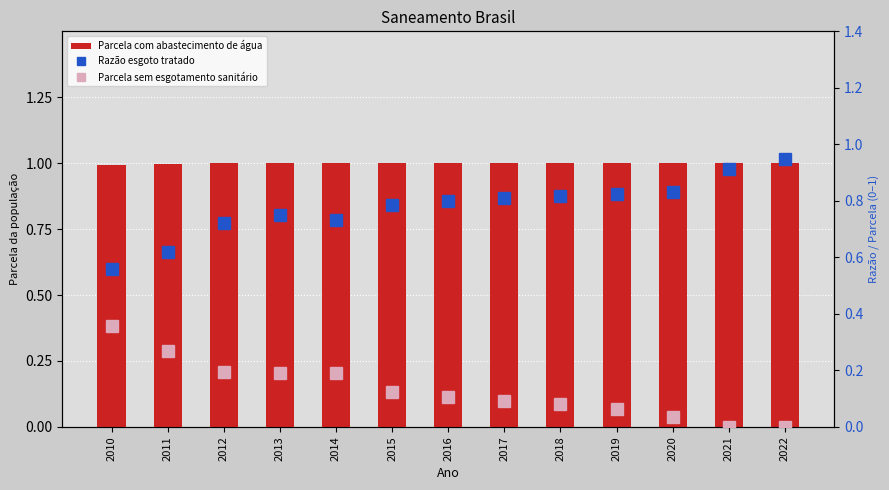

What is the value of the Parcela sem esgotamento sanitário bar at the 1st from the left?

0.4